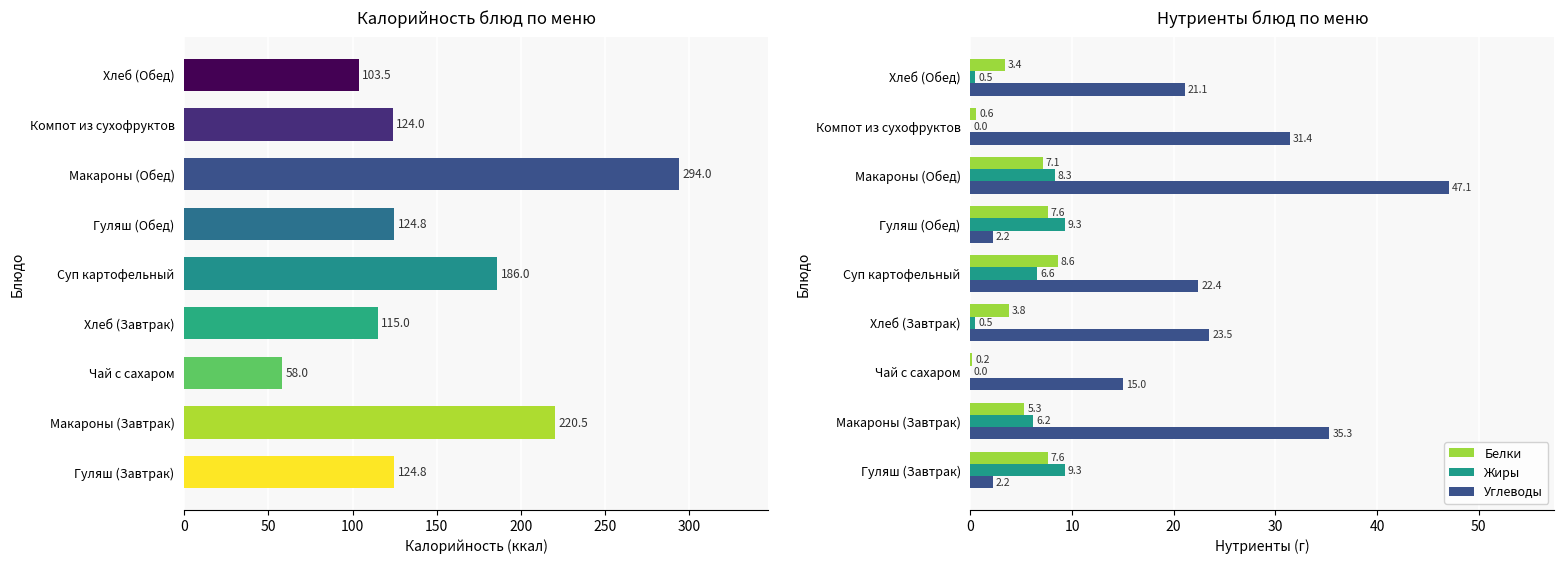

At which label is Жиры closest to 4?

Макароны (Завтрак)